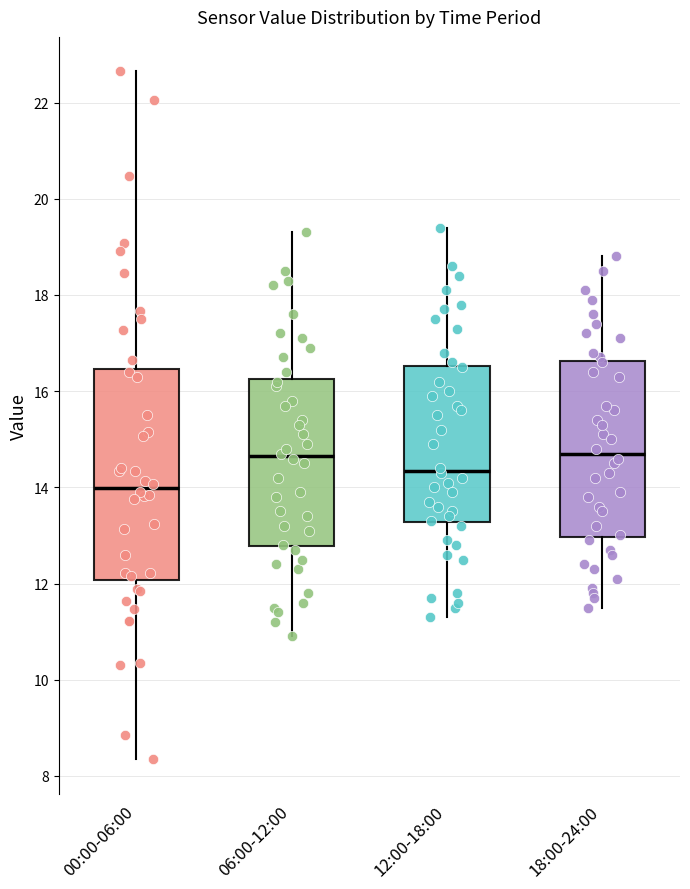

Reading left to right, transcribe this box plot: for each box, give where its median line is, the range the box spans, and where its two whiskers end, as read against the y-axis. The values are not printed on the chart, so give them approximately, as read against the axis.

00:00-06:00: median 14.0, box 12.0 to 16.4, whiskers 8.4 to 22.6
06:00-12:00: median 14.6, box 12.8 to 16.2, whiskers 11.0 to 19.4
12:00-18:00: median 14.4, box 13.2 to 16.6, whiskers 11.4 to 19.4
18:00-24:00: median 14.8, box 13.0 to 16.6, whiskers 11.6 to 18.8